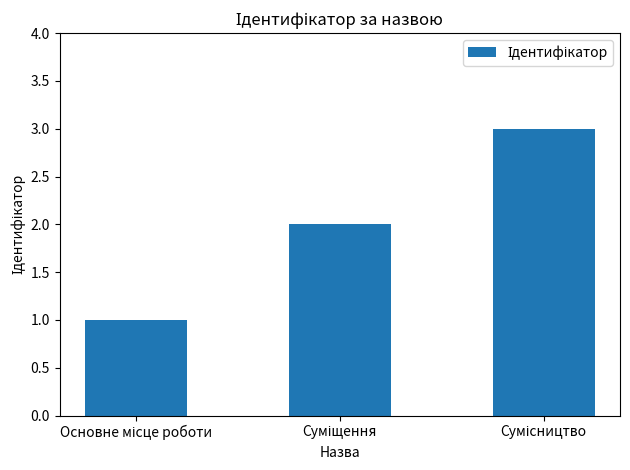

What is the maximum value shown in the chart?

3